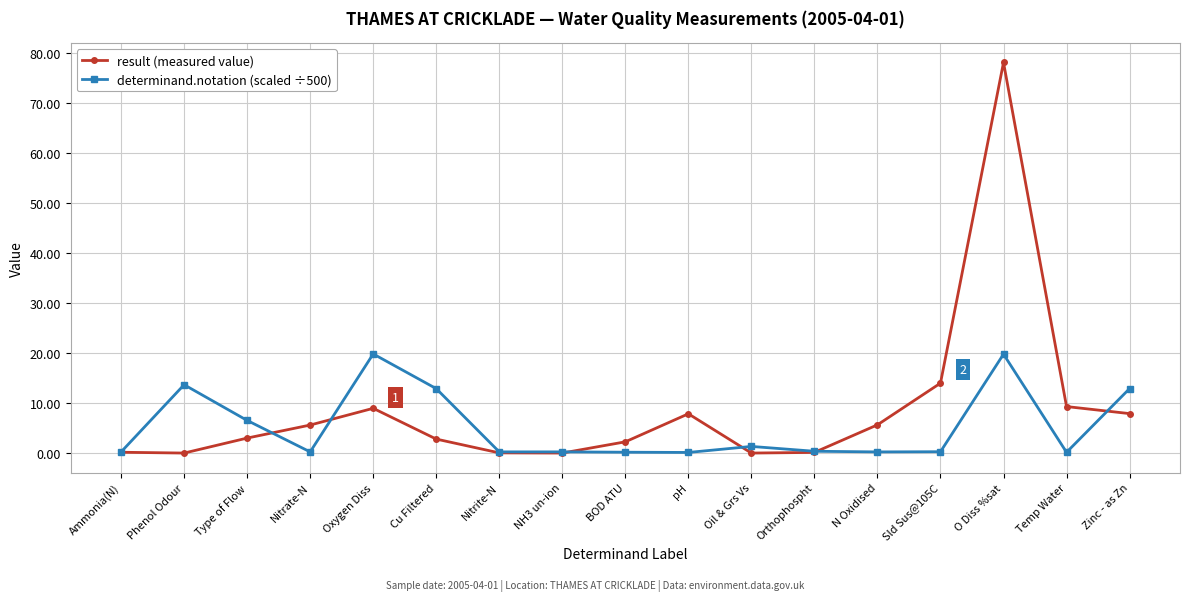

The value of result (measured value) at Zinc - as Zn is 7.9. True or false?

True